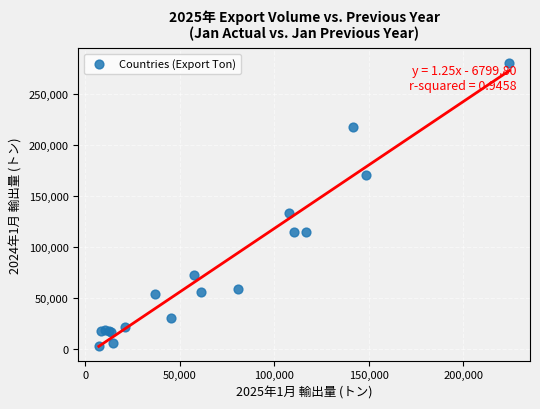

What Y value in the scatter plot is closest to 141579?

133081